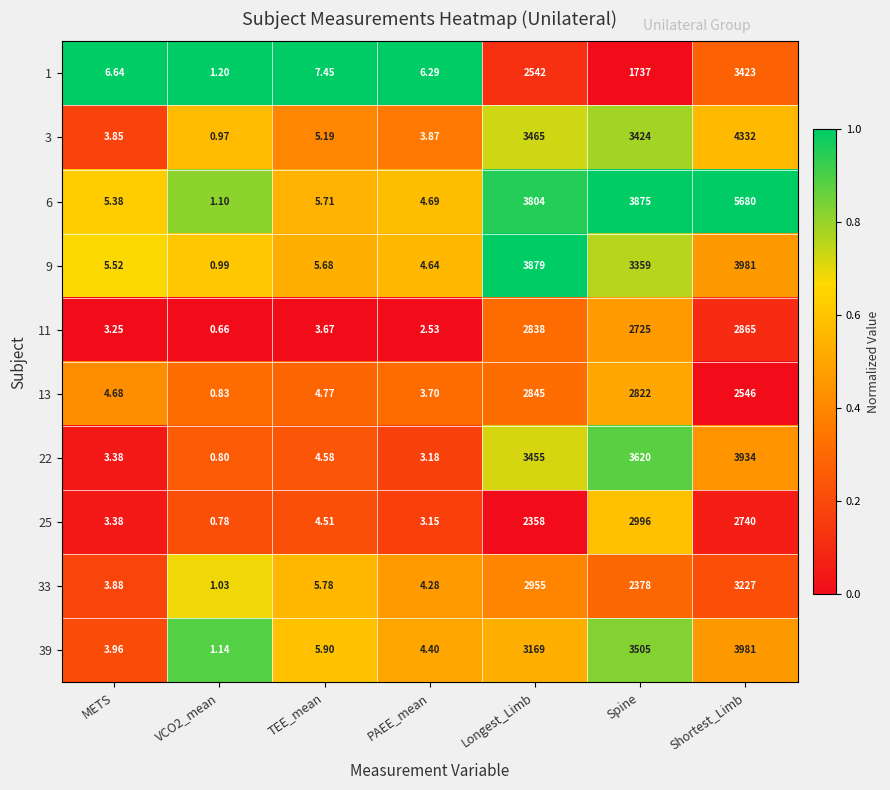

Is the value of 11 at Shortest_Limb greater than the value of 25 at TEE_mean?

Yes